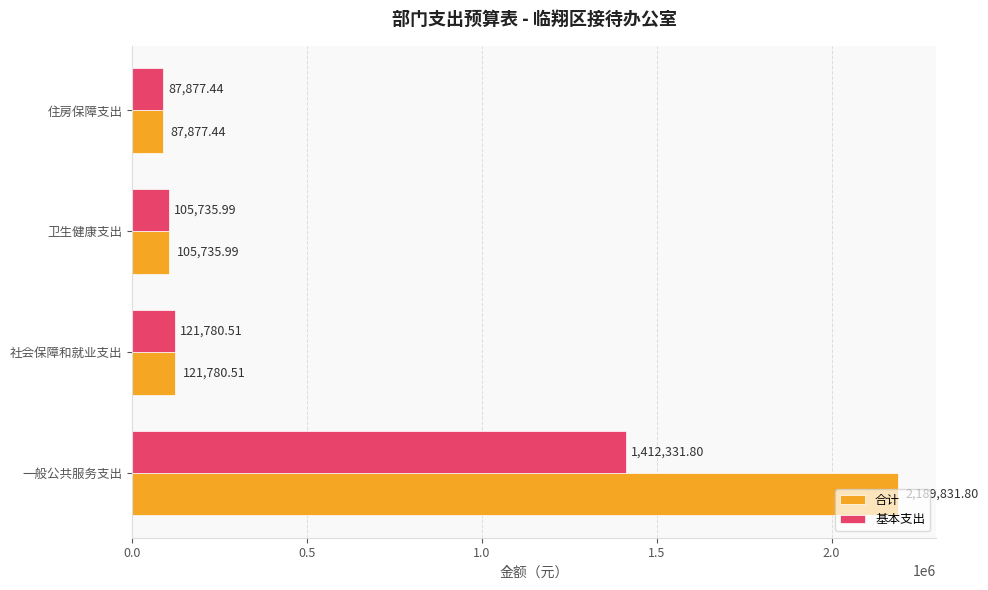

Which series has the largest total across all categories?

合计